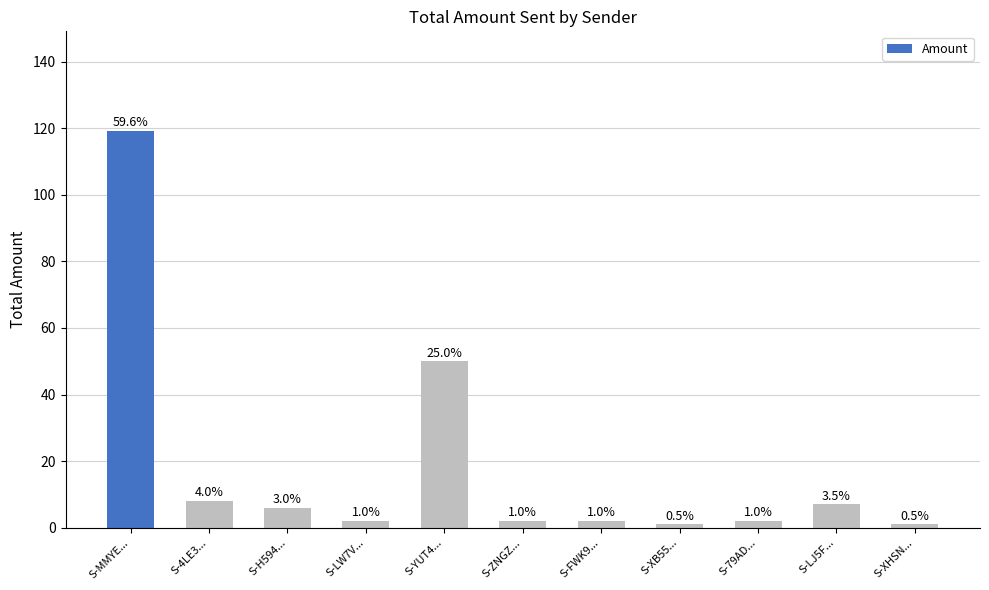

Reading right to left, extract all data points from this chart.

S-XHSN...=1.0	S-LJ5F...=7.0	S-79AD...=2.0	S-XB55...=1.0	S-FWK9...=2.0	S-ZNGZ...=2.0	S-YUT4...=50.0	S-LW7V...=2.0	S-H594...=6.0	S-4LE3...=8.0	S-MMYE...=119.3